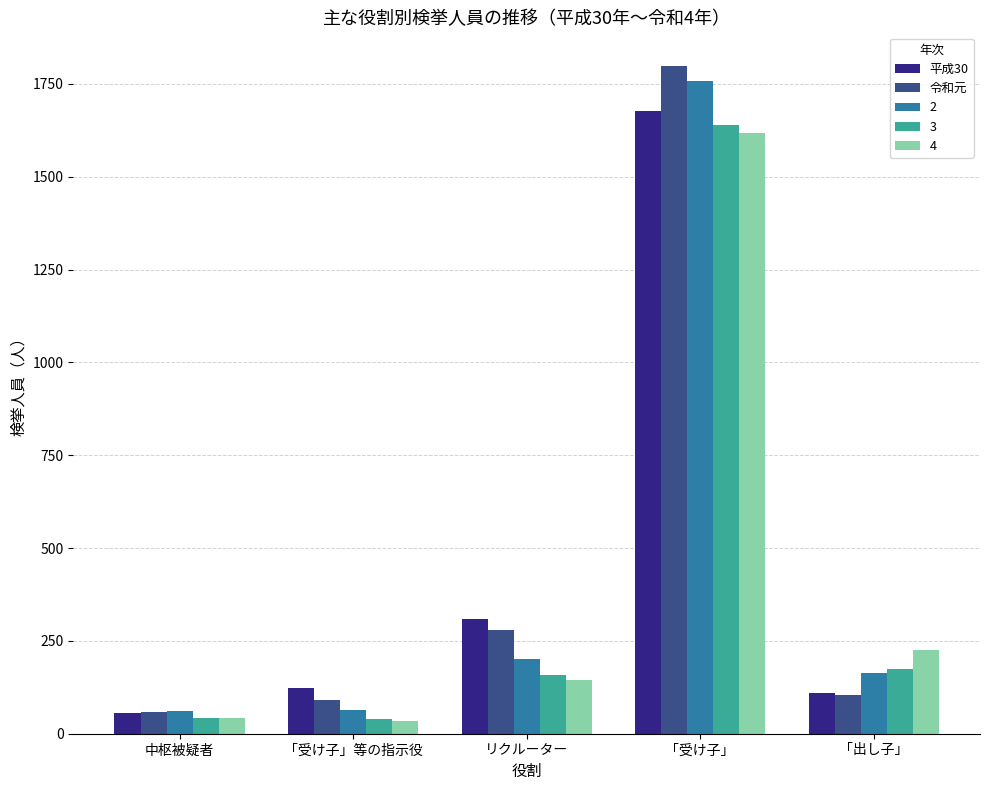

How many bars are there in each group?

5